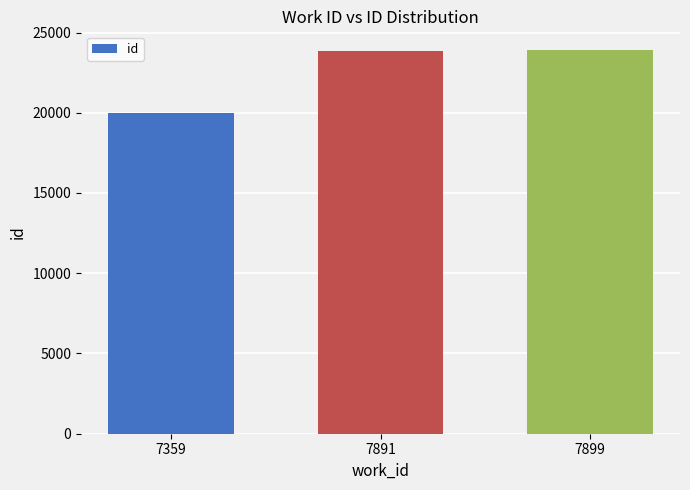

What is the maximum value shown in the chart?

23879